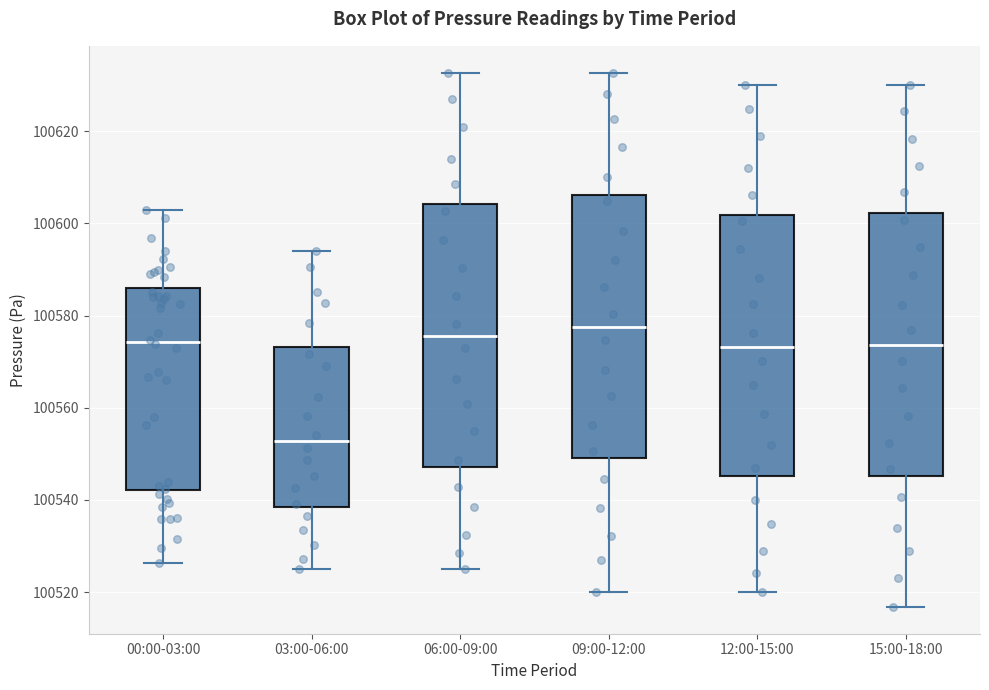

Which box has the lowest median line?

03:00-06:00